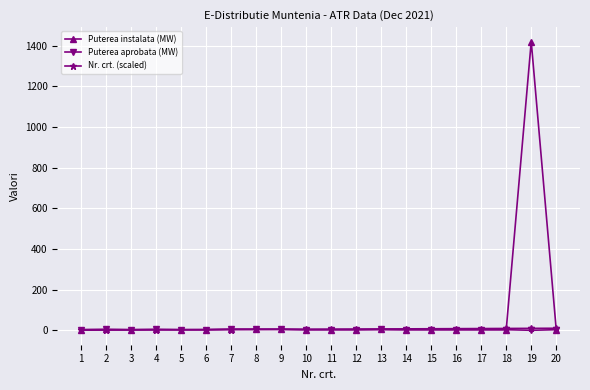

How many data points in Puterea aprobata (MW) are less than 2?

1